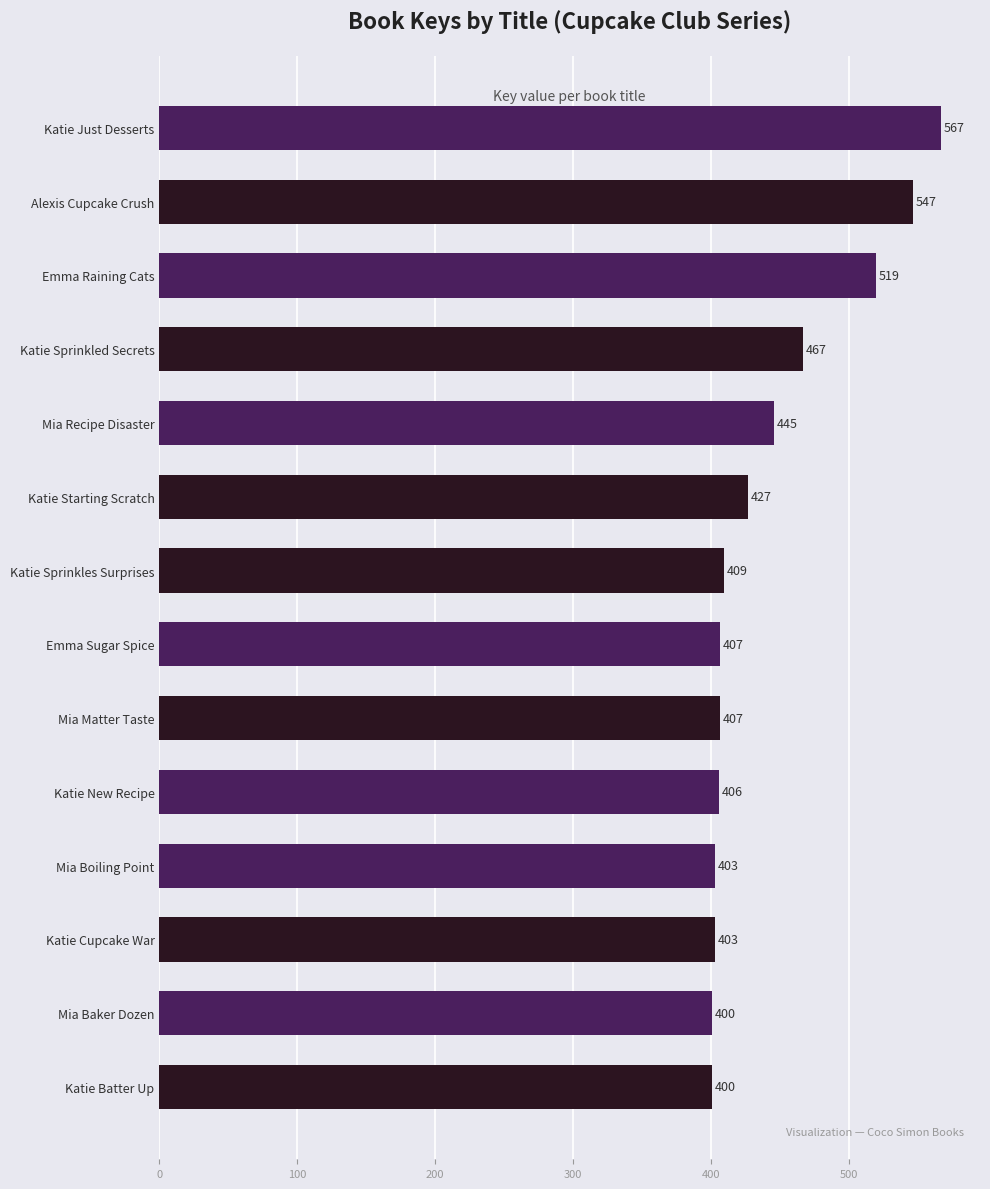

Which has a higher value, Katie Cupcake War or Alexis Cupcake Crush?

Alexis Cupcake Crush